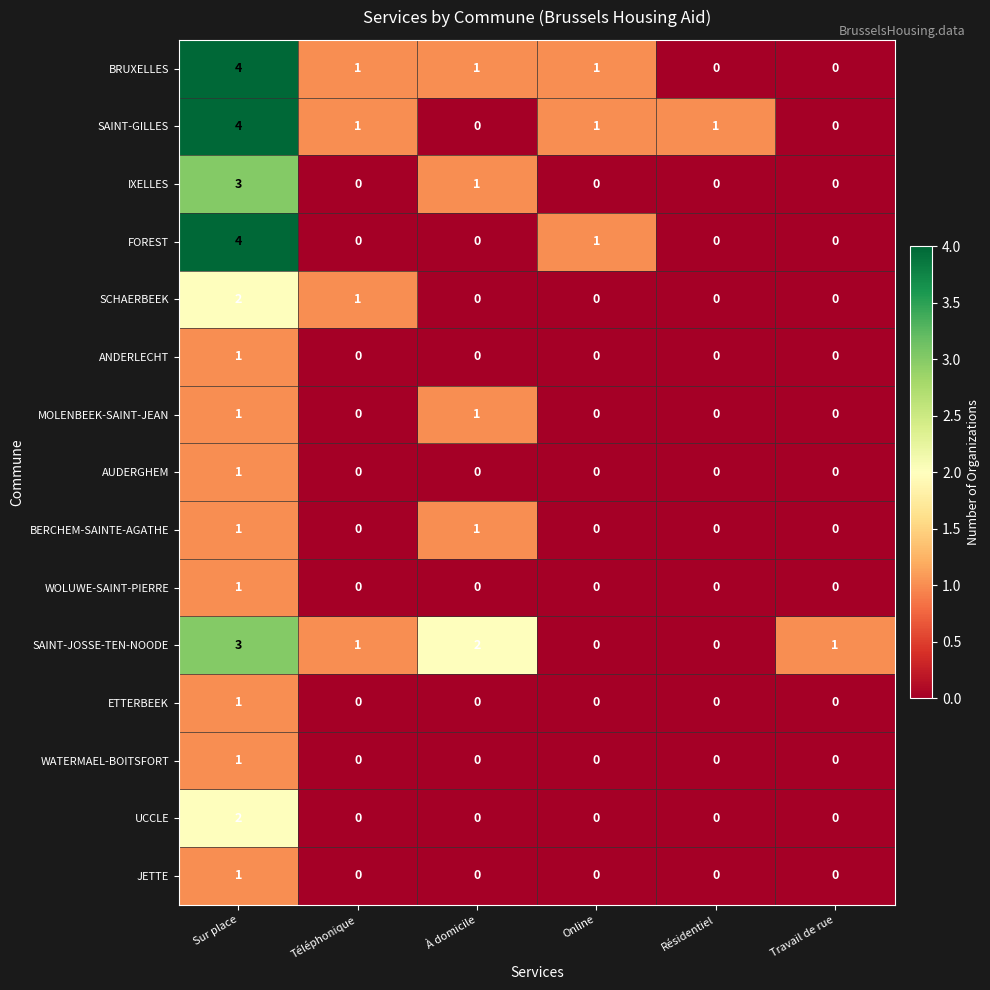

How many FOREST values are between 0 and 1?

5